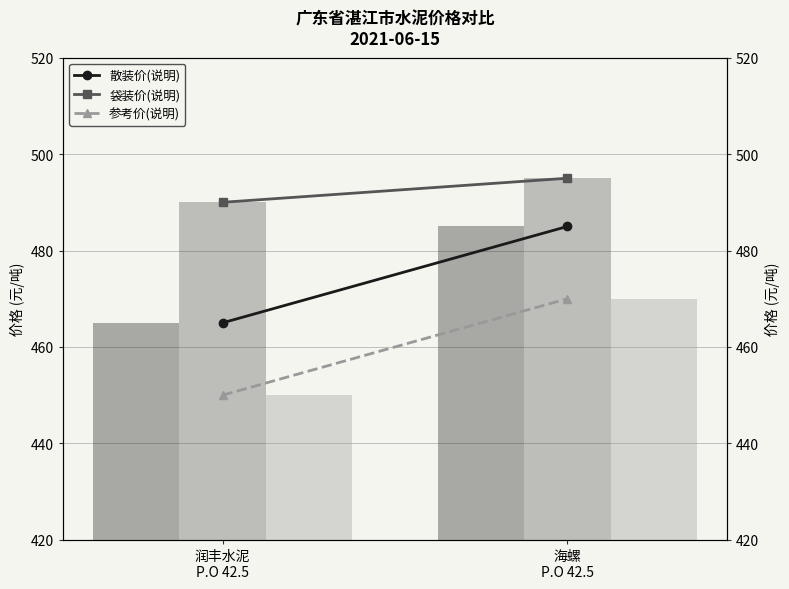

At which label is 袋装价(说明) closest to 492?

润丰水泥
P.O 42.5